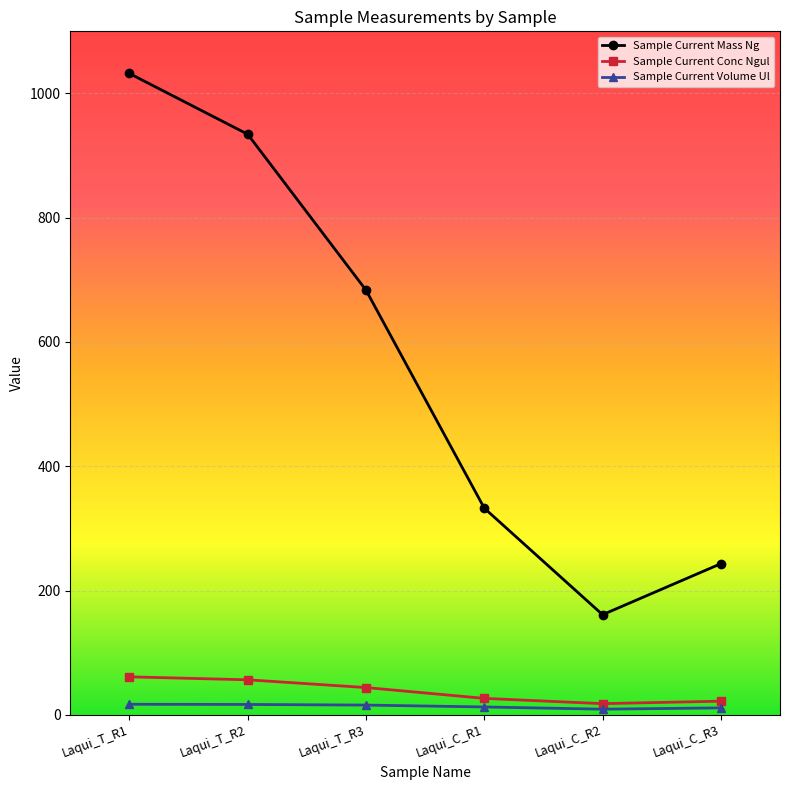

Is it true that Sample Current Mass Ng equals 1809.9 at Laqui_T_R1?

False